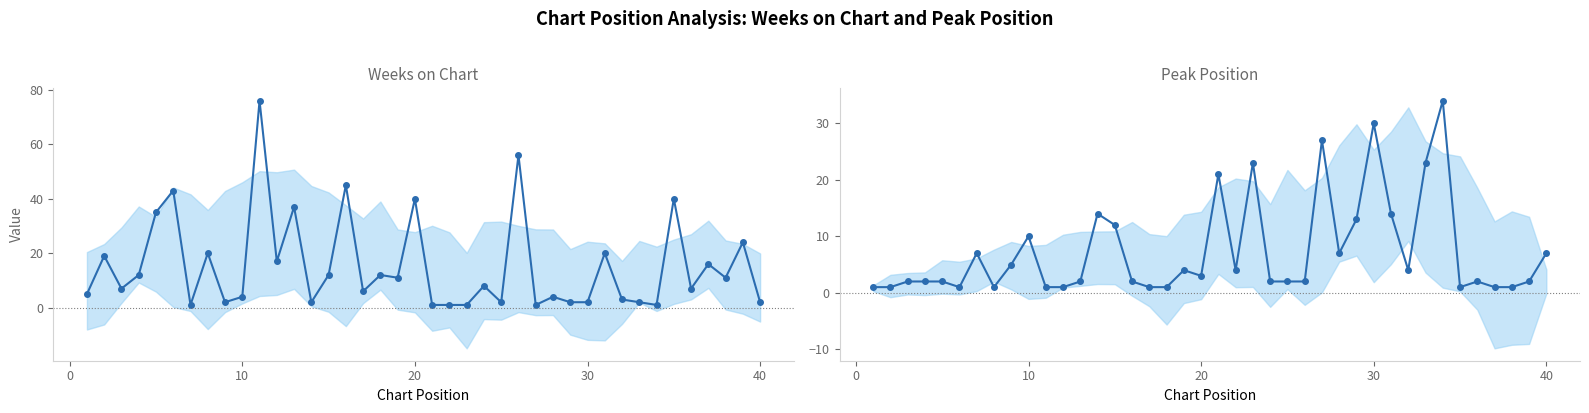

Reading right to left, list all the values displayed in this chart.

Weeks on Chart: 2	24	11	16	7	40	1	2	3	20	2	2	4	1	56	2	8	1	1	1	40	11	12	6	45	12	2	37	17	76	4	2	20	1	43	35	12	7	19	5
Peak Position: 7	2	1	1	2	1	34	23	4	14	30	13	7	27	2	2	2	23	4	21	3	4	1	1	2	12	14	2	1	1	10	5	1	7	1	2	2	2	1	1